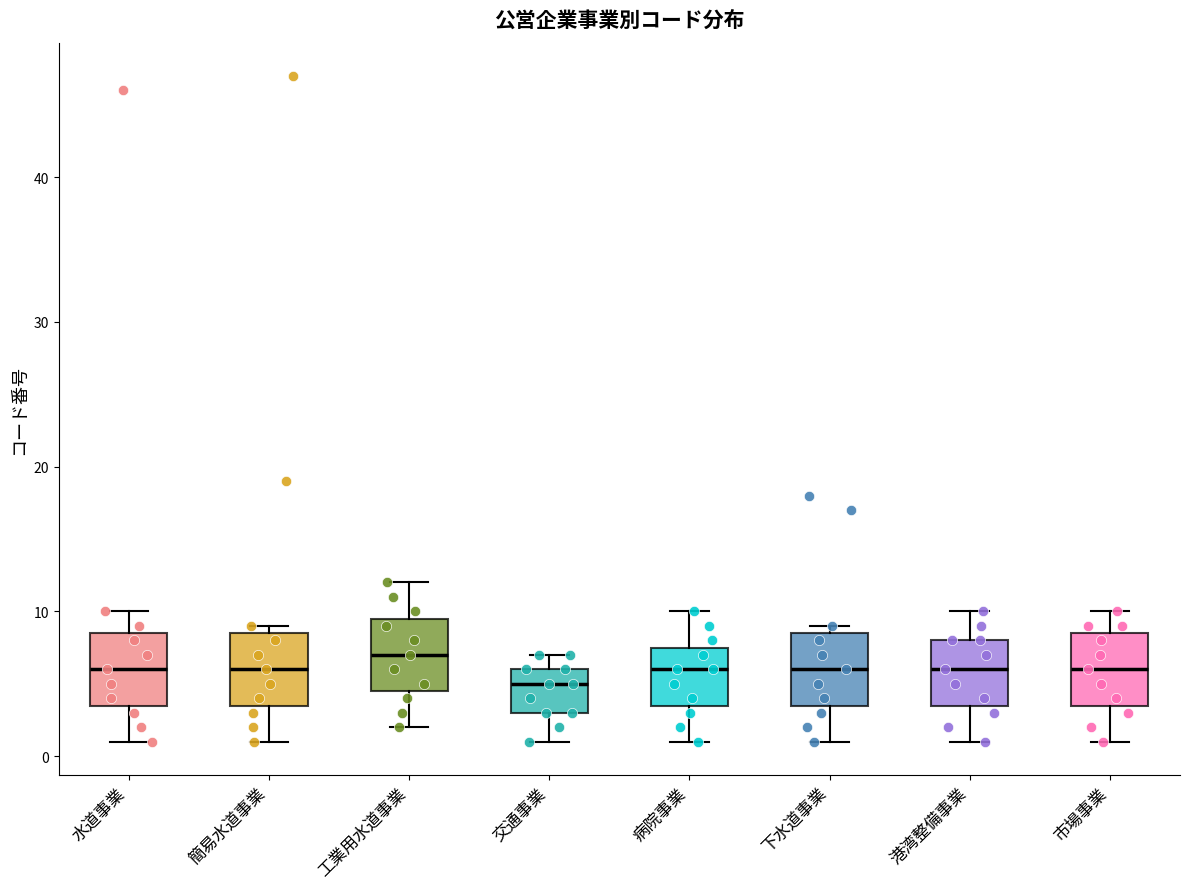

Where does the upper whisker of the box for 市場事業 end on the y-axis? The values are not printed on the chart, so give them approximately, as read against the axis.

10